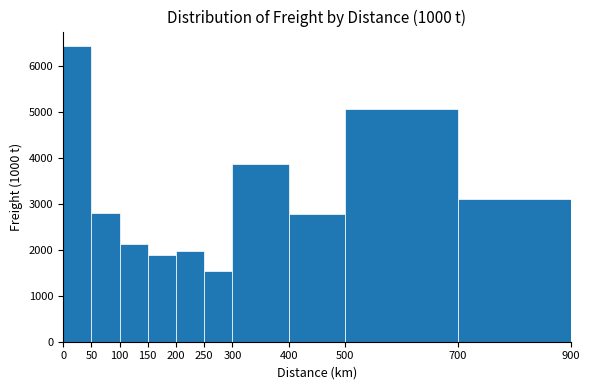

Over which range of the x-axis is the bar tallest?

0 to 50